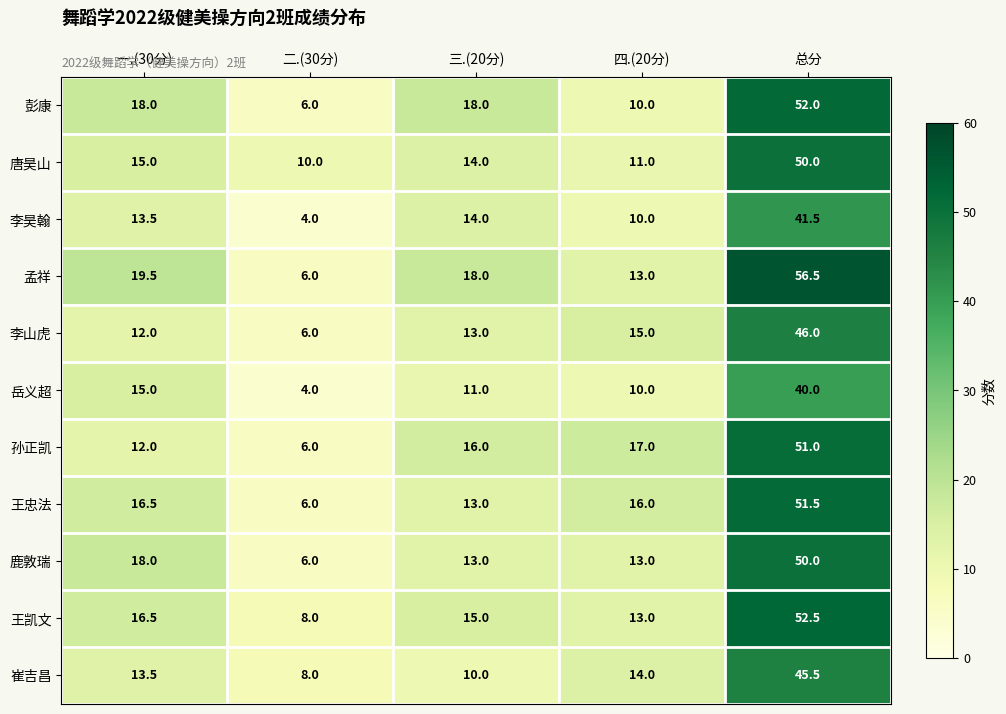

List the labels in order of 李昊翰 value, smallest first.

二.(30分), 四.(20分), 一.(30分), 三.(20分), 总分